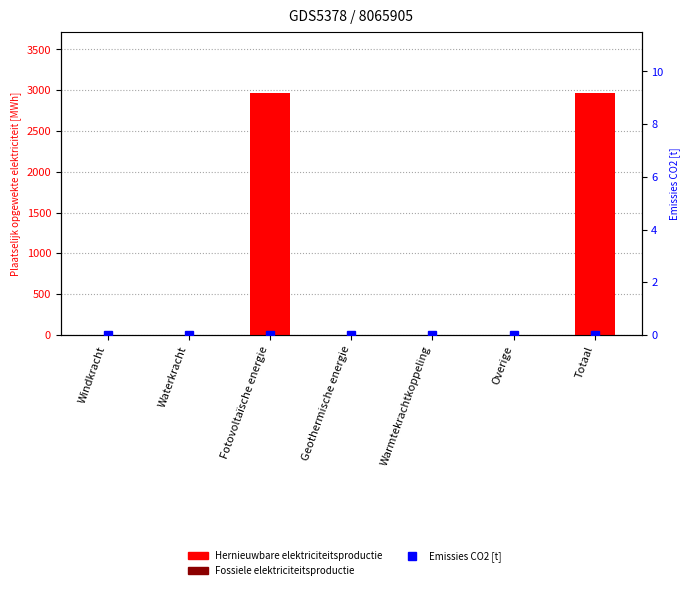

What is the label of the 4th bar from the right?

Geothermische energie